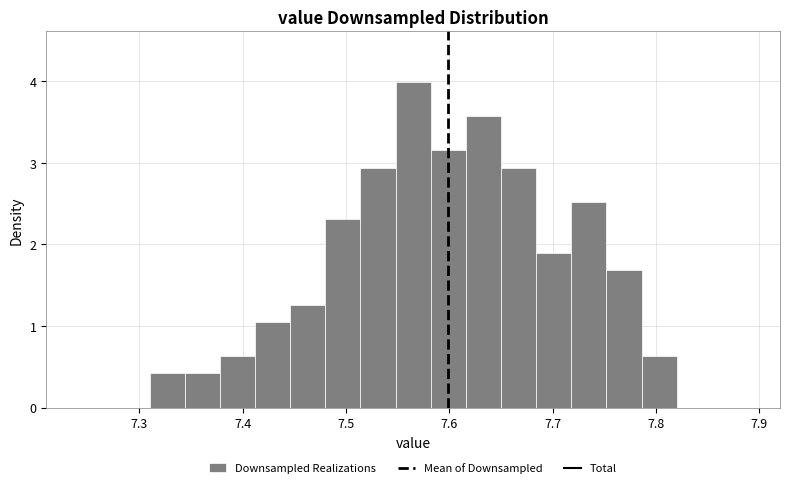

Read against the x-axis, roughly where is the centre of the tallest bar?

7.57